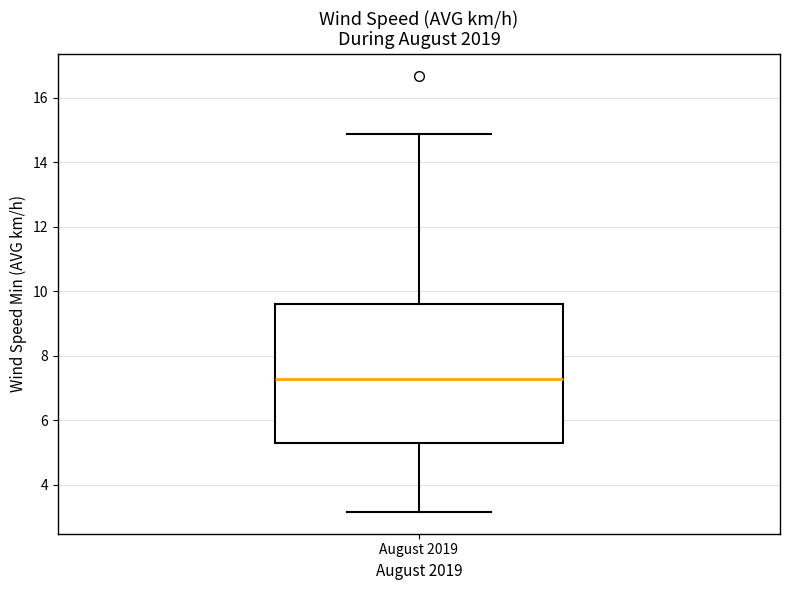

Read this box plot against the y-axis: the position of the median line, the range covered by the box, and the ends of both whiskers. The values are not printed on the chart, so give them approximately, as read against the axis.

median 7.2, box 5.2 to 9.6, whiskers 3.2 to 14.8